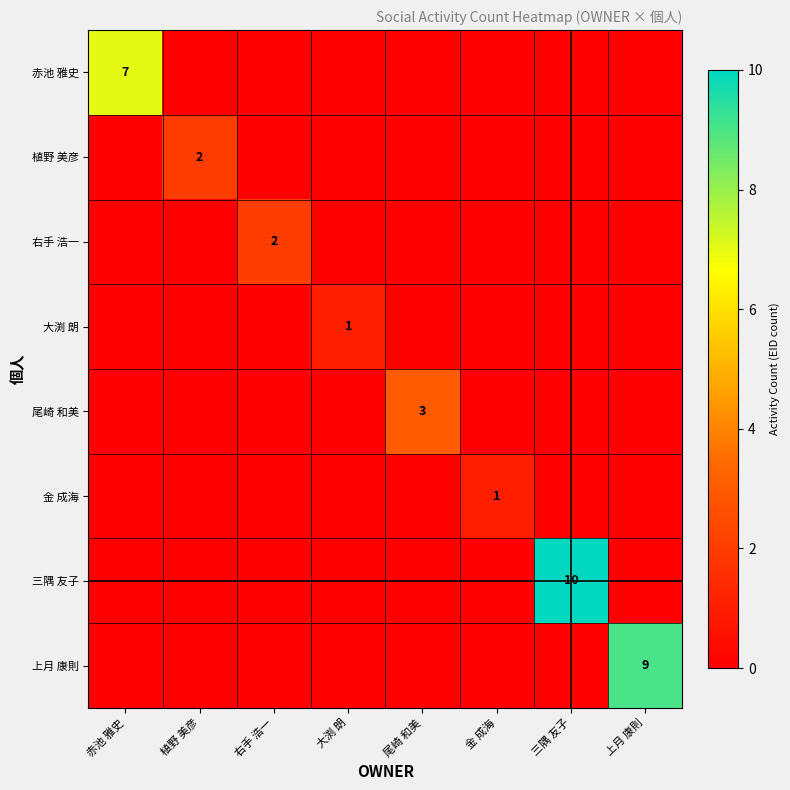

Is the value of 尾崎 和美 at 右手 浩一 greater than the value of 三隅 友子 at 金 成海?

No